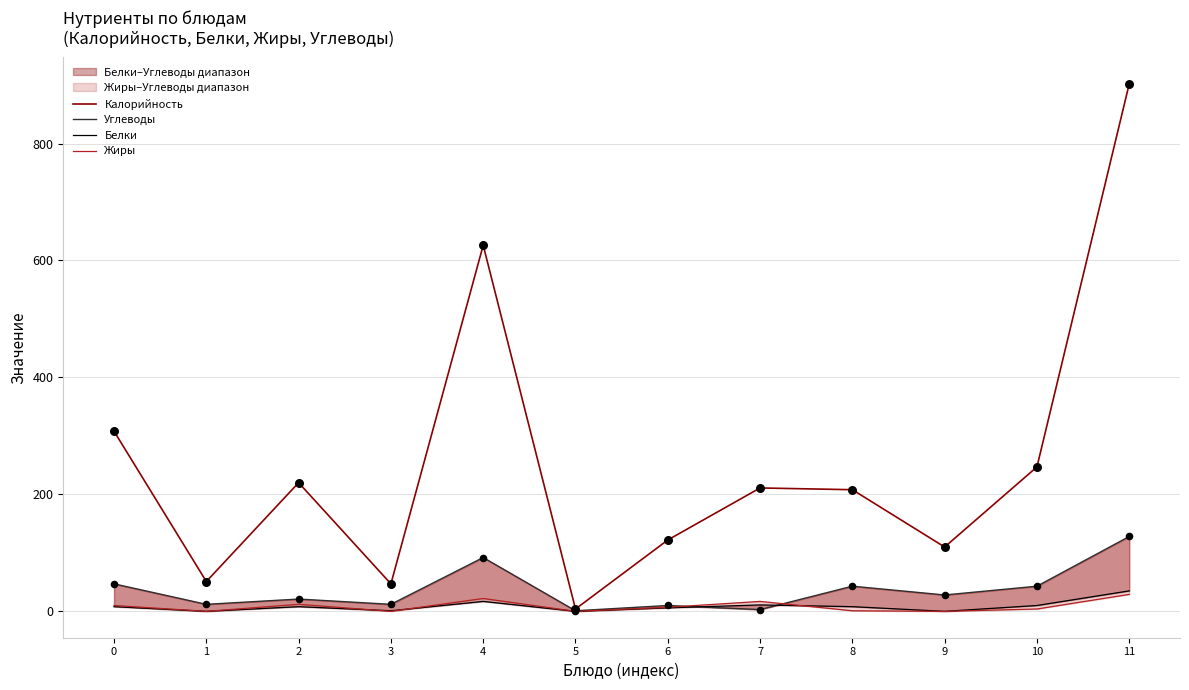

What is the total value across all series at 8?

260